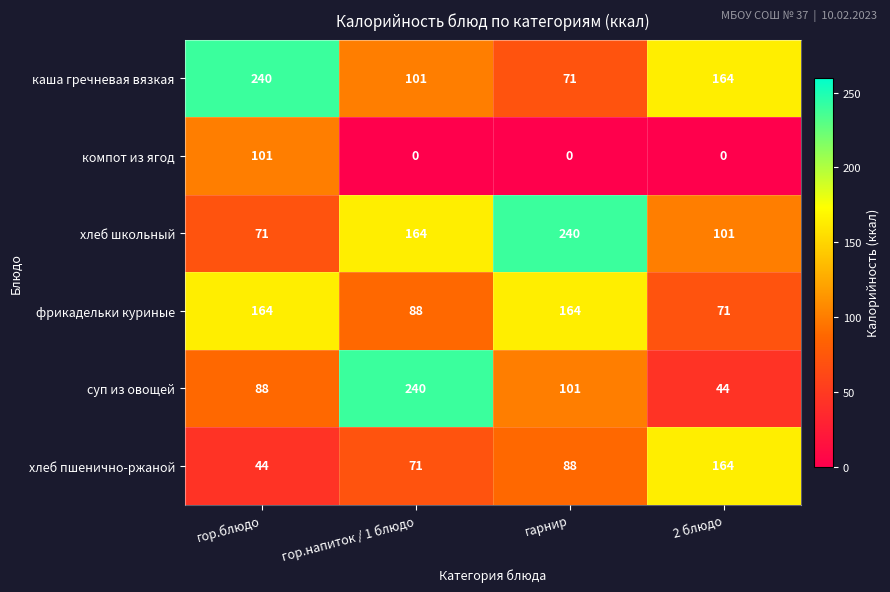

What is the difference between the maximum and second lowest values in the каша гречневая вязкая series?

139